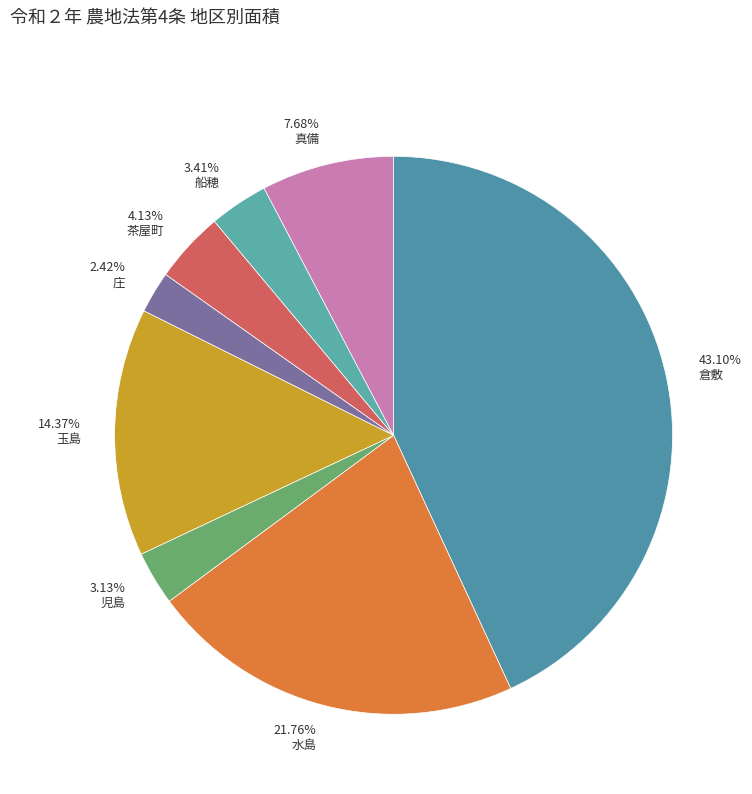

Count the number of slices in the pie.

8